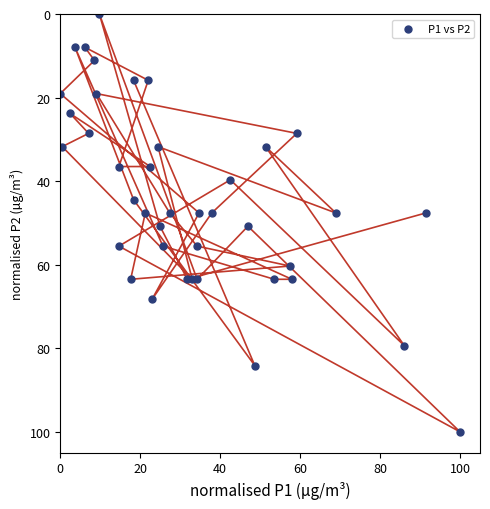

What is the range of X values (max minus min)?

100.0